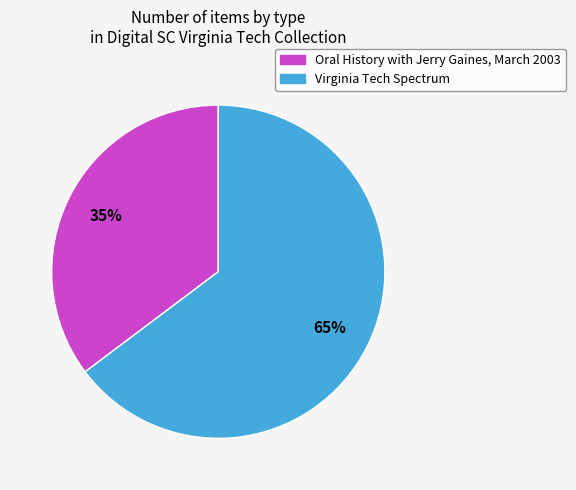

To the nearest percent, what is the combined percentage of Virginia Tech Spectrum and Oral History with Jerry Gaines, March 2003?

100%